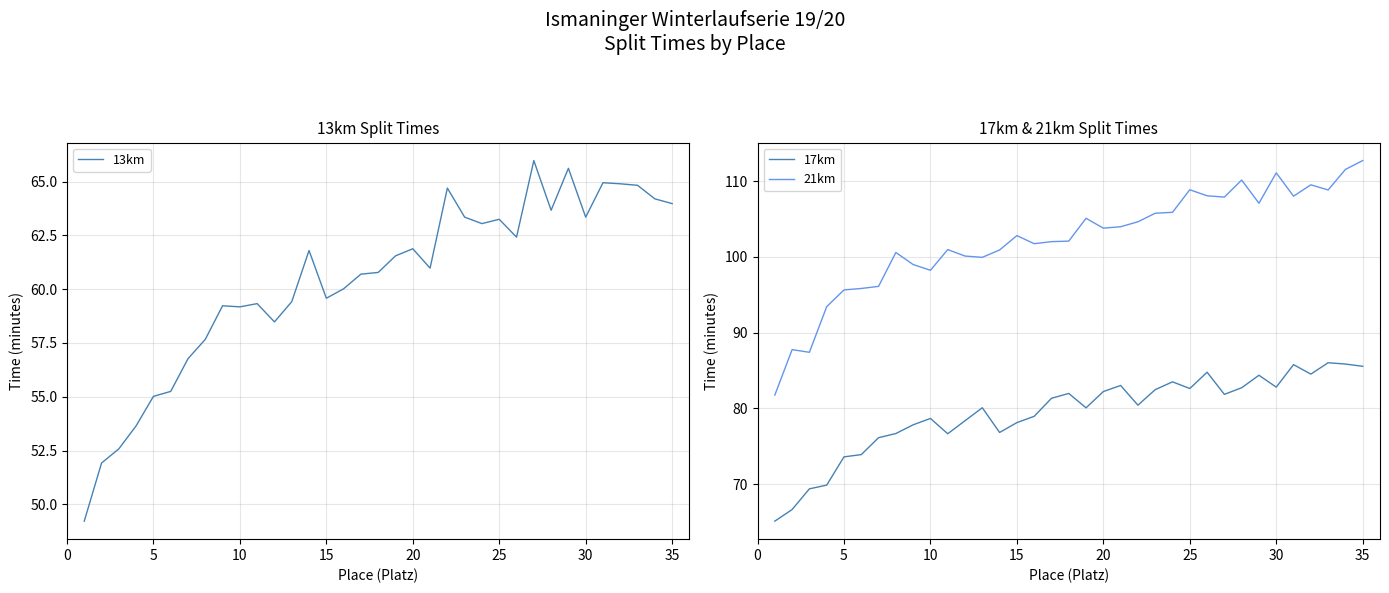

What are all the series names shown in the legend?

13km, 17km, 21km